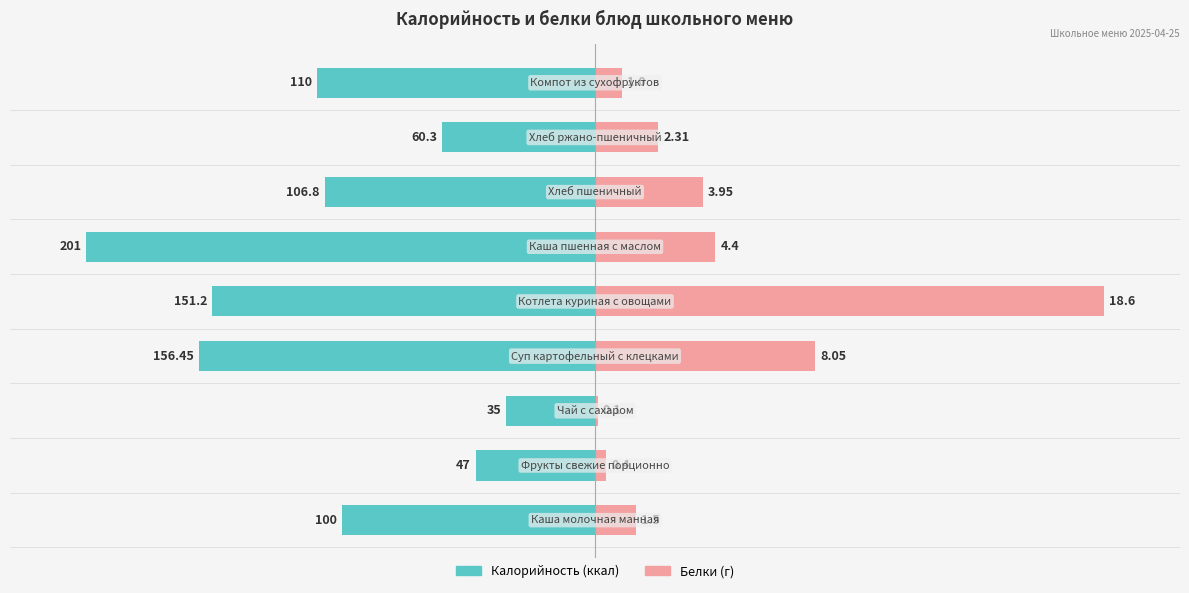

What are all the series names shown in the legend?

Калорийность, Белки